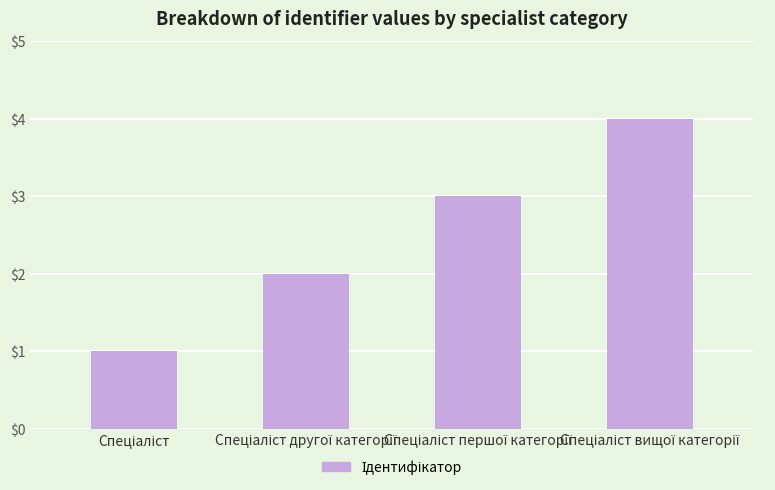

Reading left to right, what are all the values shown in this chart?

1	2	3	4